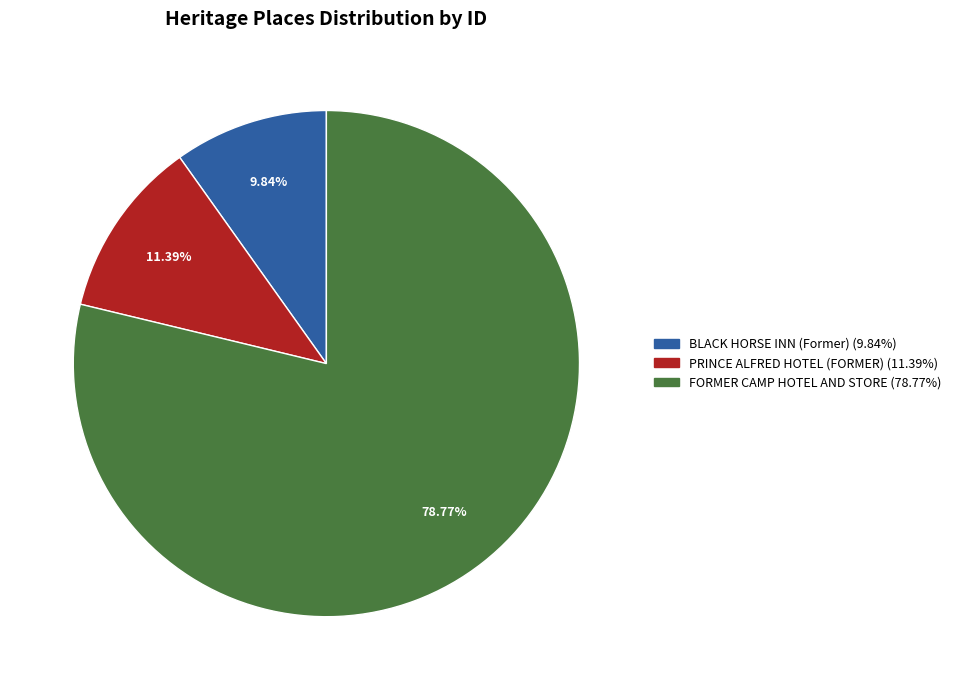

To the nearest percent, what is the average slice percentage?

33%